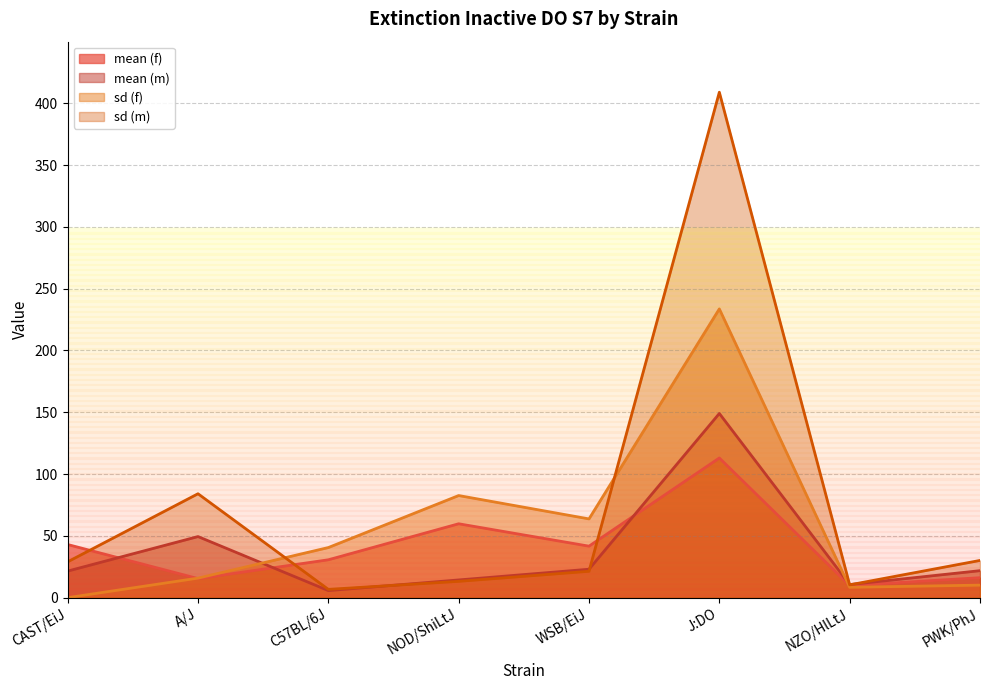

What value does the sd (f) series have at NZO/HlLtJ?

8.4